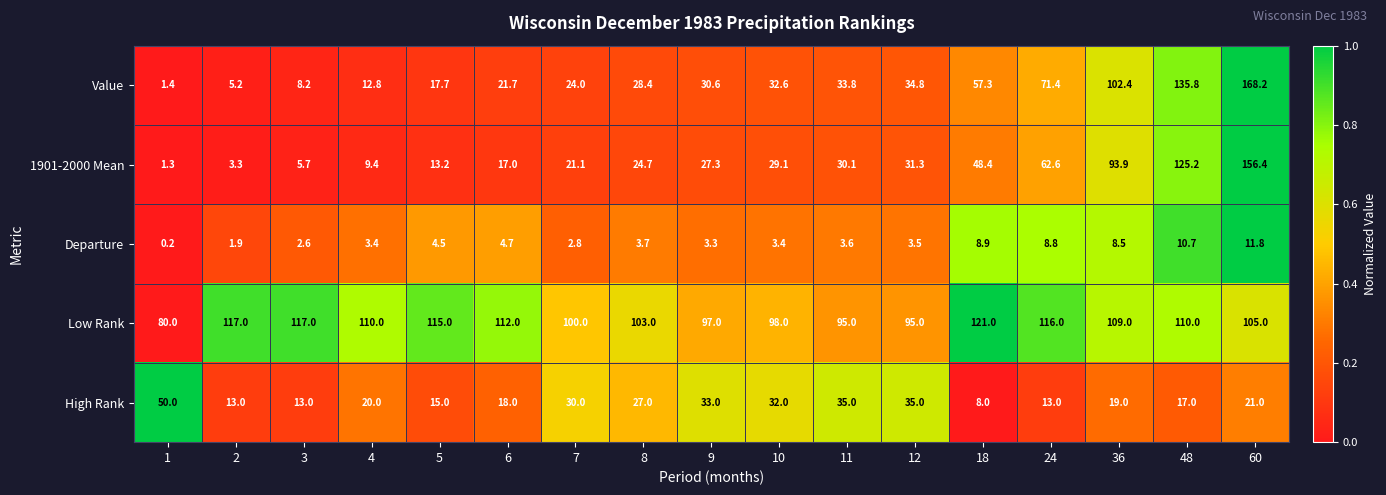

What is the difference between the maximum and minimum values in the 1901-2000 Mean series?

155.1